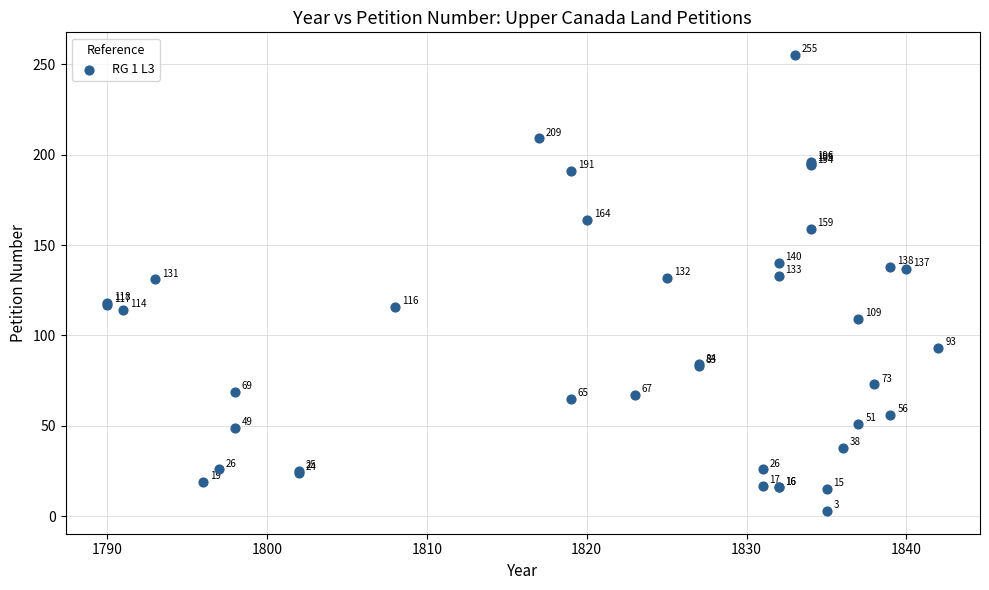

What Y value in the scatter plot is closest to 129?

131